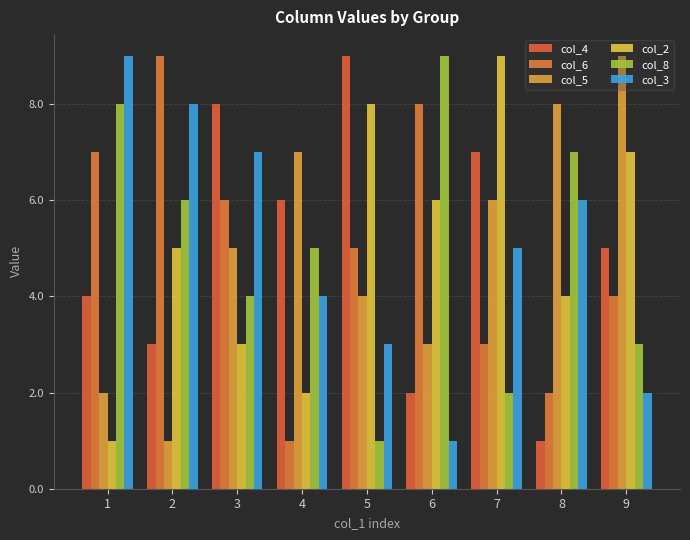

How many groups of bars are there?

9